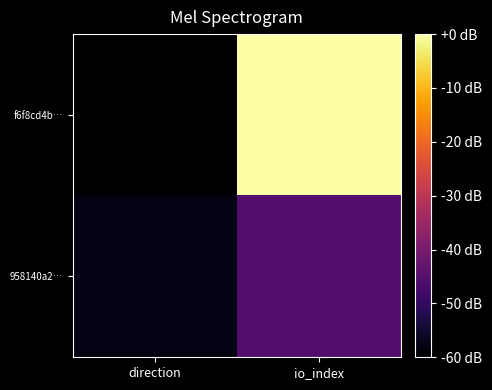

Rank the series by their maximum value, from highest to lowest.

f6f8cd4b…, 958140a2…